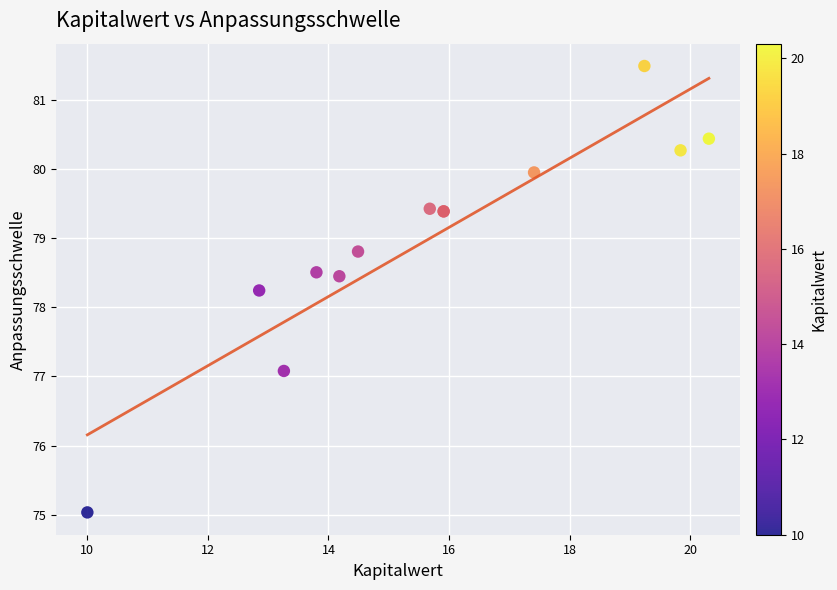

What Y value in the scatter plot is closest to 78?

78.2